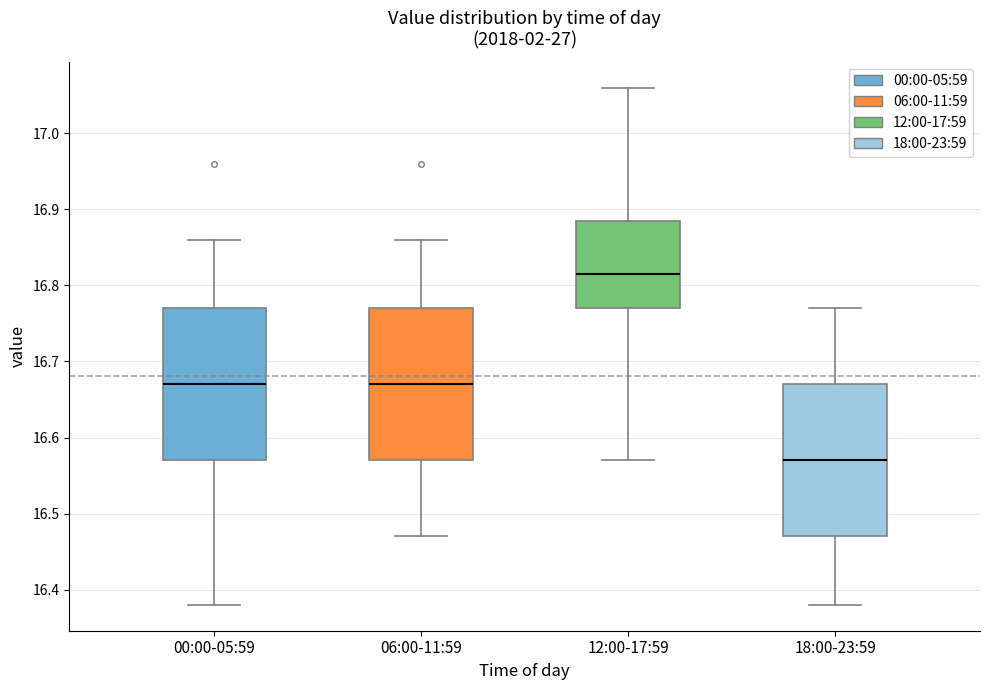

Reading left to right, transcribe this box plot: for each box, give where its median line is, the range the box spans, and where its two whiskers end, as read against the y-axis. The values are not printed on the chart, so give them approximately, as read against the axis.

00:00-05:59: median 16.67, box 16.57 to 16.77, whiskers 16.38 to 16.86
06:00-11:59: median 16.67, box 16.57 to 16.77, whiskers 16.47 to 16.86
12:00-17:59: median 16.82, box 16.77 to 16.89, whiskers 16.57 to 17.06
18:00-23:59: median 16.57, box 16.47 to 16.67, whiskers 16.38 to 16.77